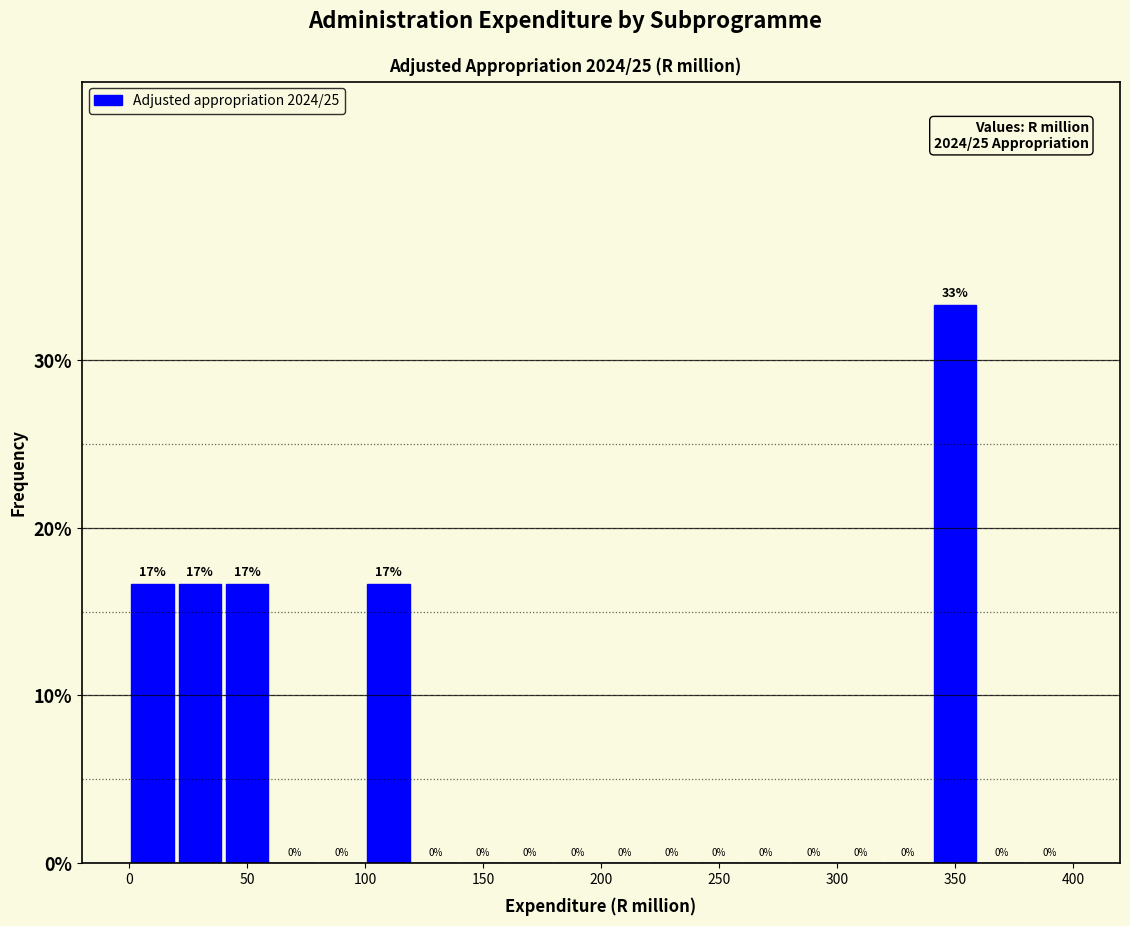

Which range on the x-axis has the tallest bar?

340 to 360